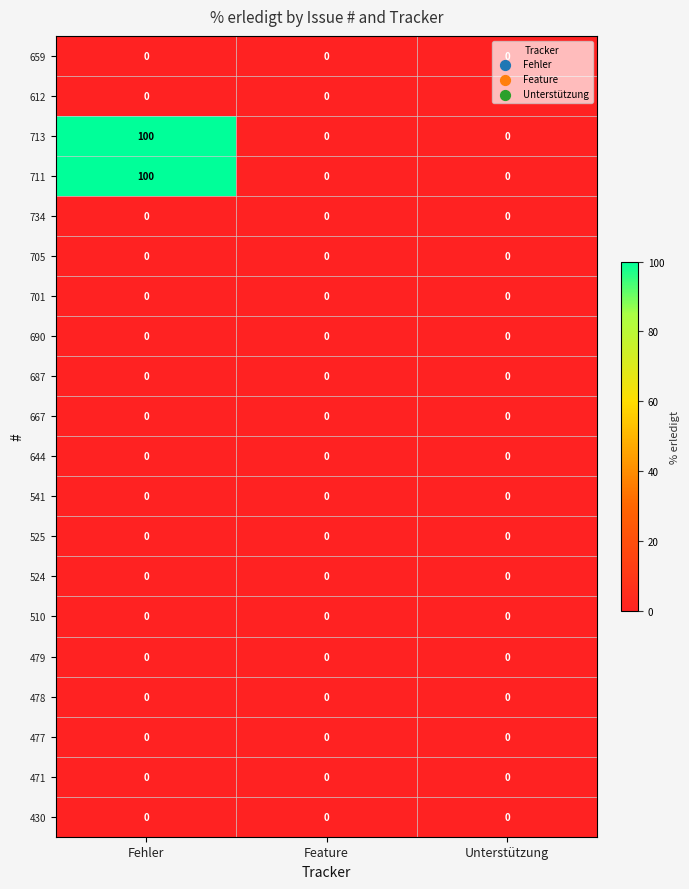

Which label corresponds to the largest value in the chart?

Fehler